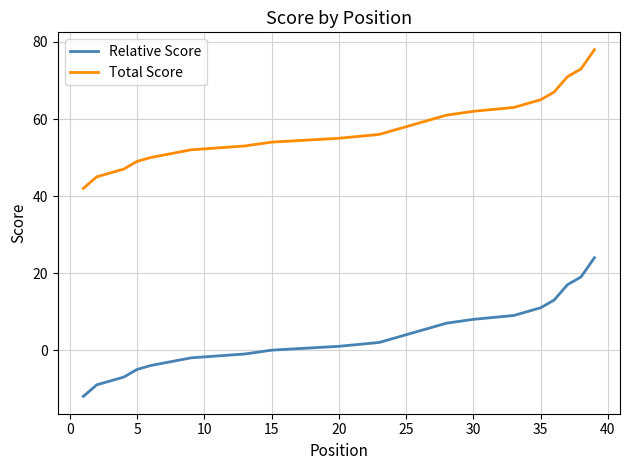

What are all the series names shown in the legend?

Relative Score, Total Score